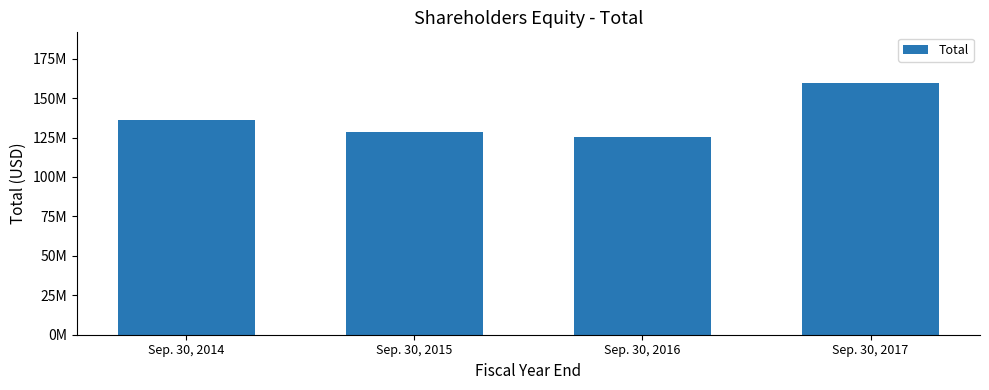

What is the change in value from Sep. 30, 2015 to Sep. 30, 2017?

+31141000